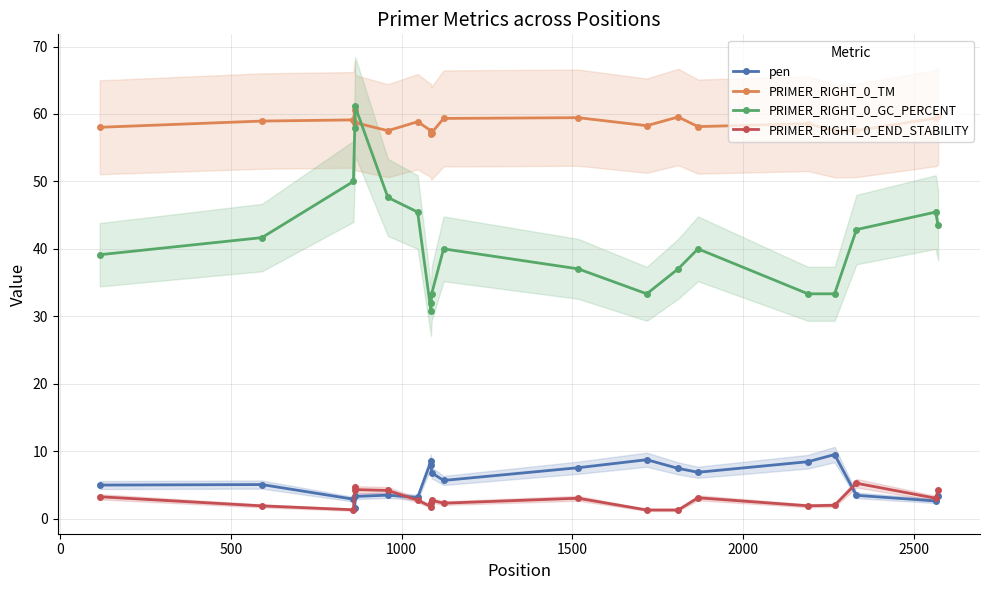

What is the value of the PRIMER_RIGHT_0_TM point at the 17th from the left?

57.5